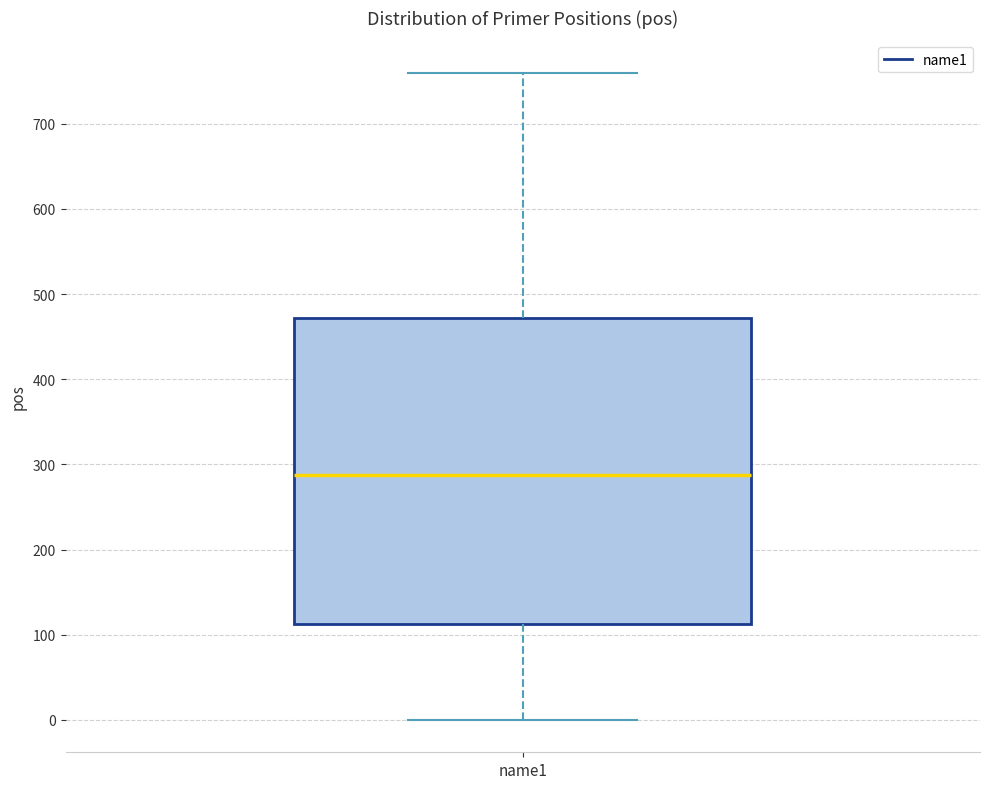

Read this box plot against the y-axis: the position of the median line, the range covered by the box, and the ends of both whiskers. The values are not printed on the chart, so give them approximately, as read against the axis.

median 290, box 110 to 470, whiskers 0 to 760